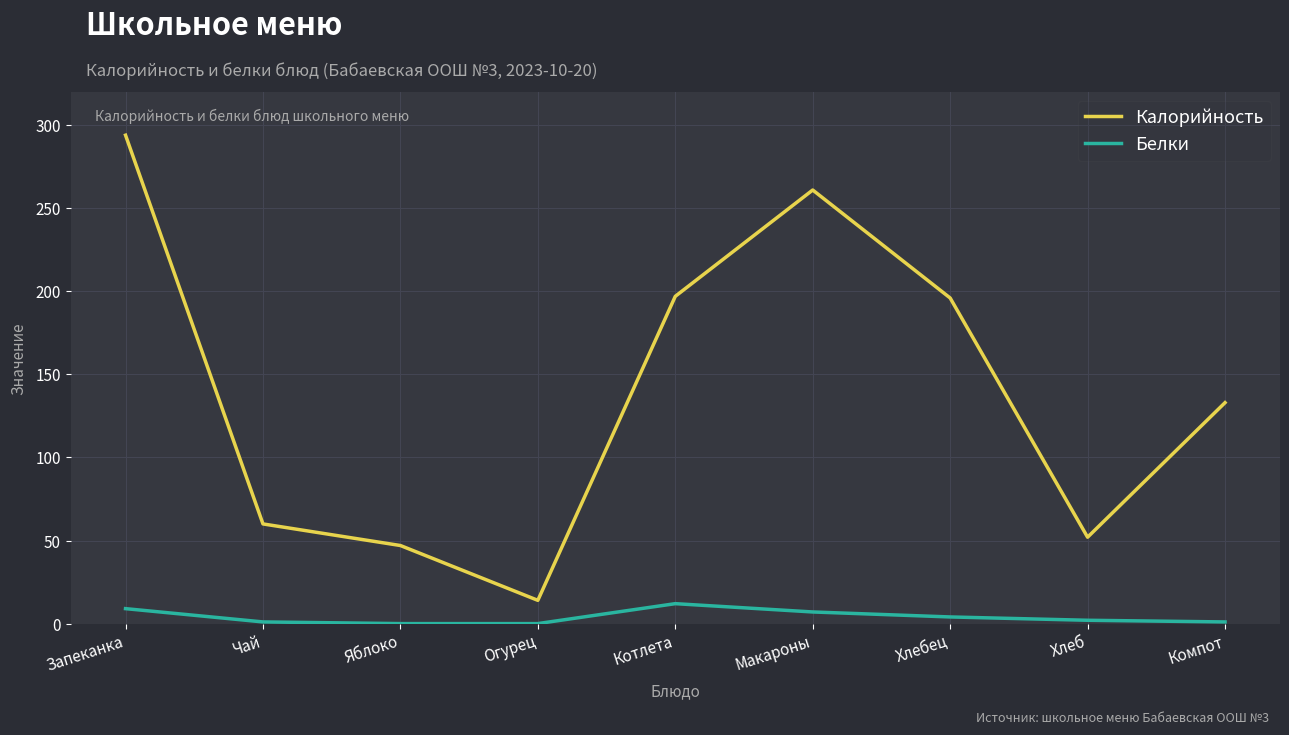

How many lines are shown in the chart?

2